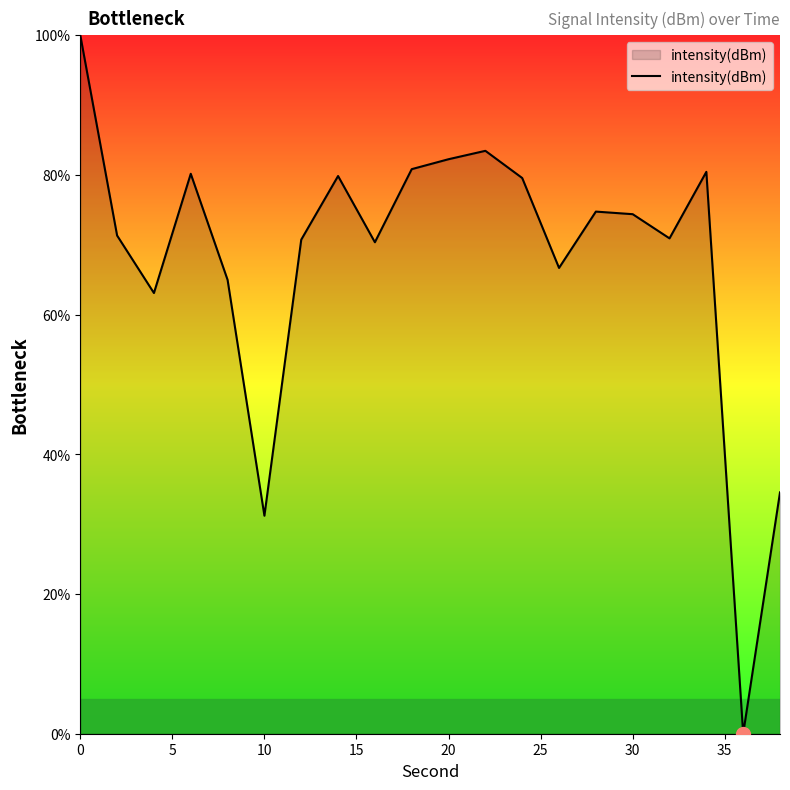

What is the greatest value displayed?

100.0